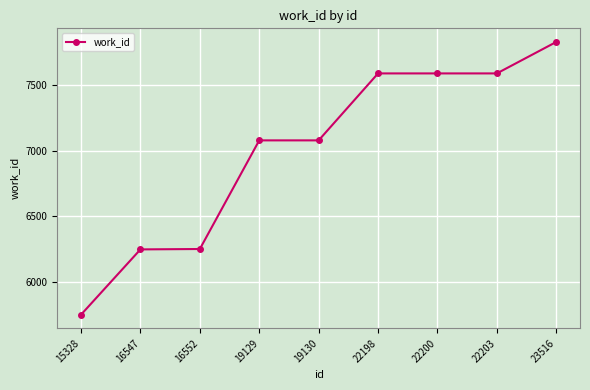

What is the average value?

7001